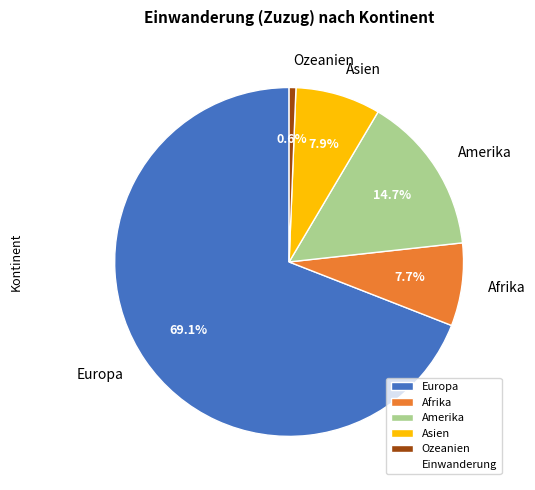

Which category has the smallest portion of the pie?

Ozeanien